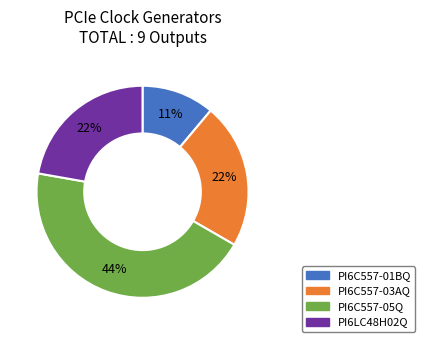

How many segments does this pie chart have?

4